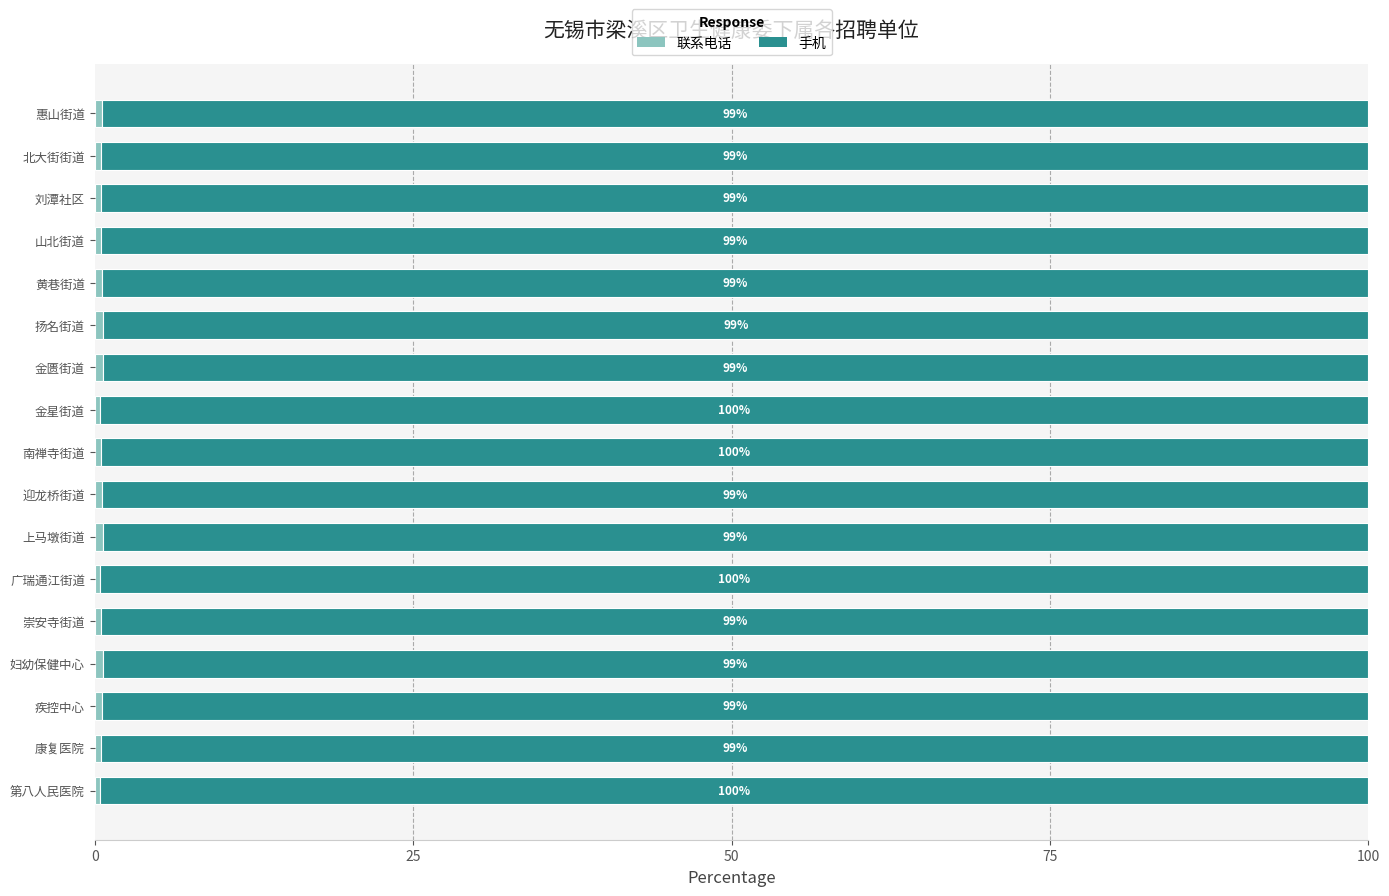

What is the total value across all series at 康复医院?

100.0